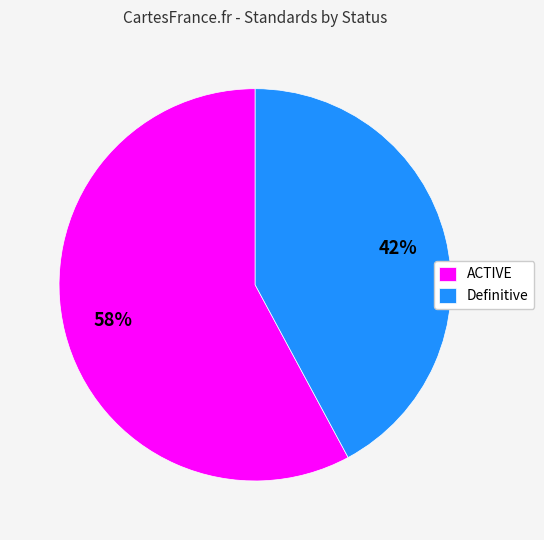

What is the smallest slice in the pie chart?

Definitive